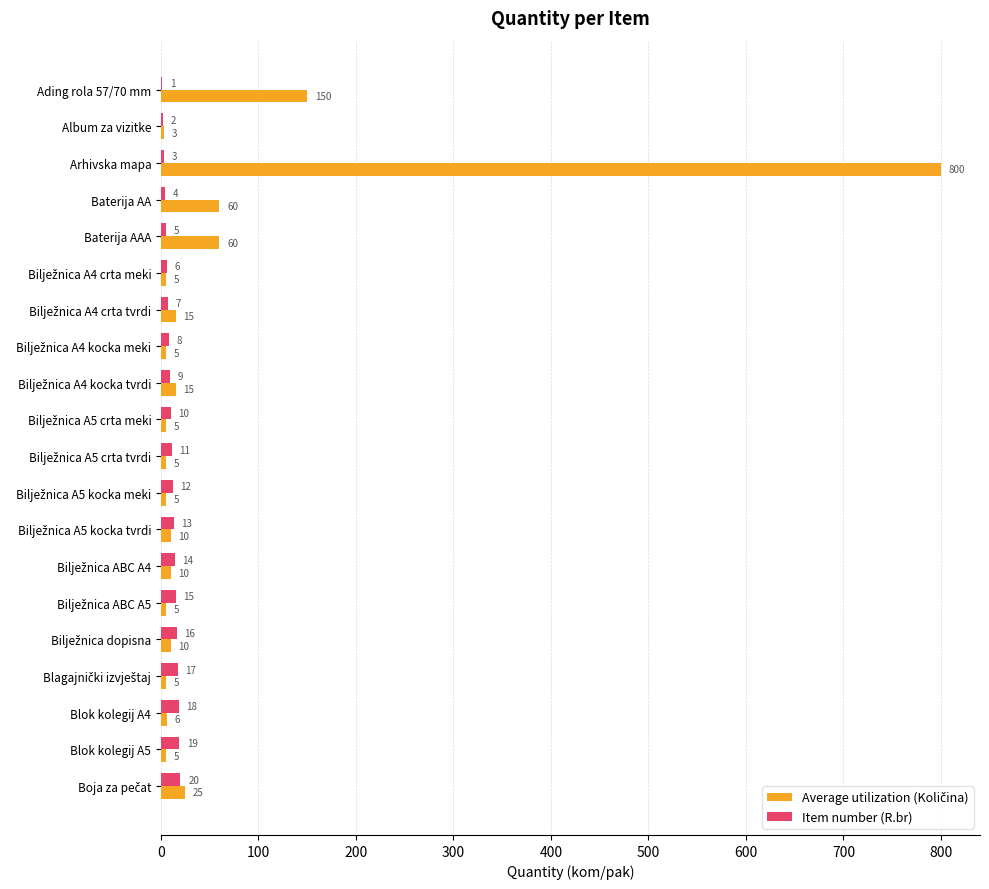

At which category is the sum across all series the highest?

Arhivska mapa